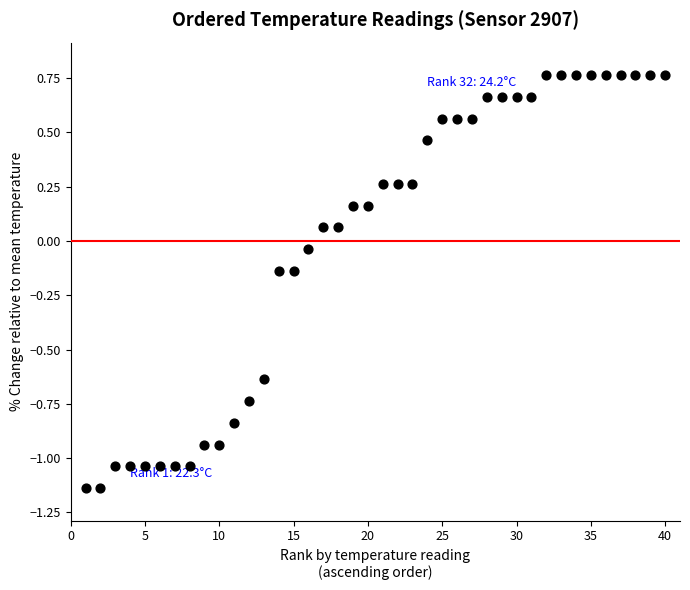

What is the range of X values (max minus min)?

39.0